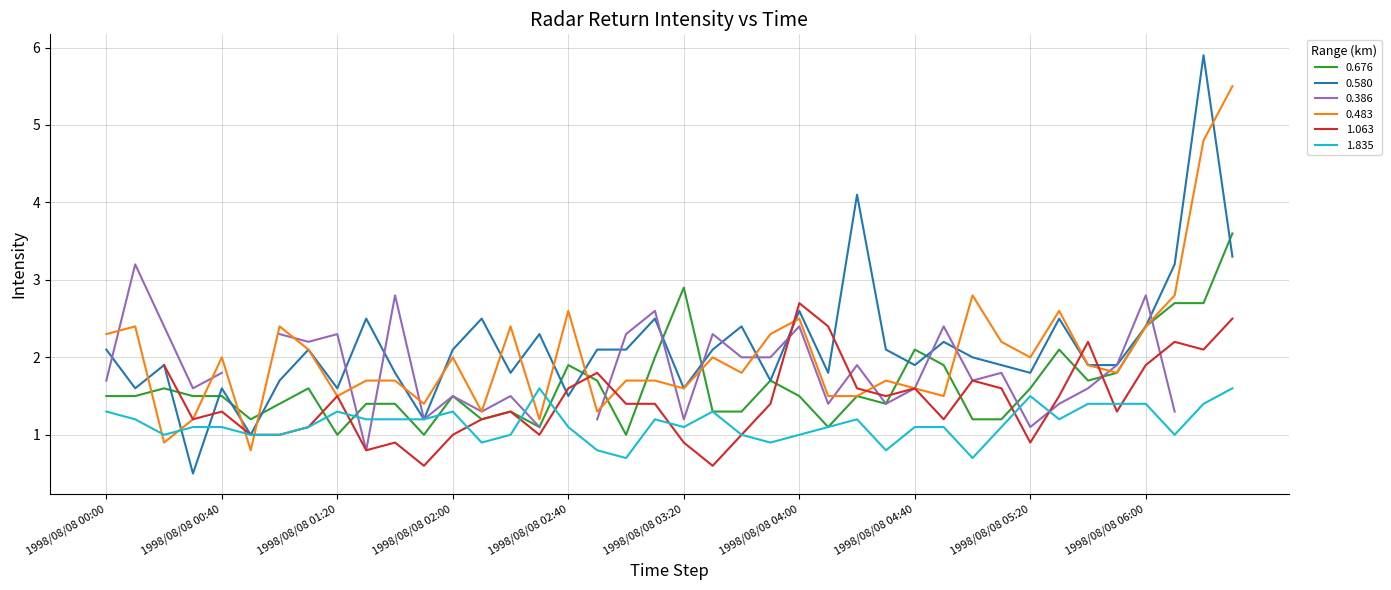

What is the lowest value of the 0.580 series?

0.5